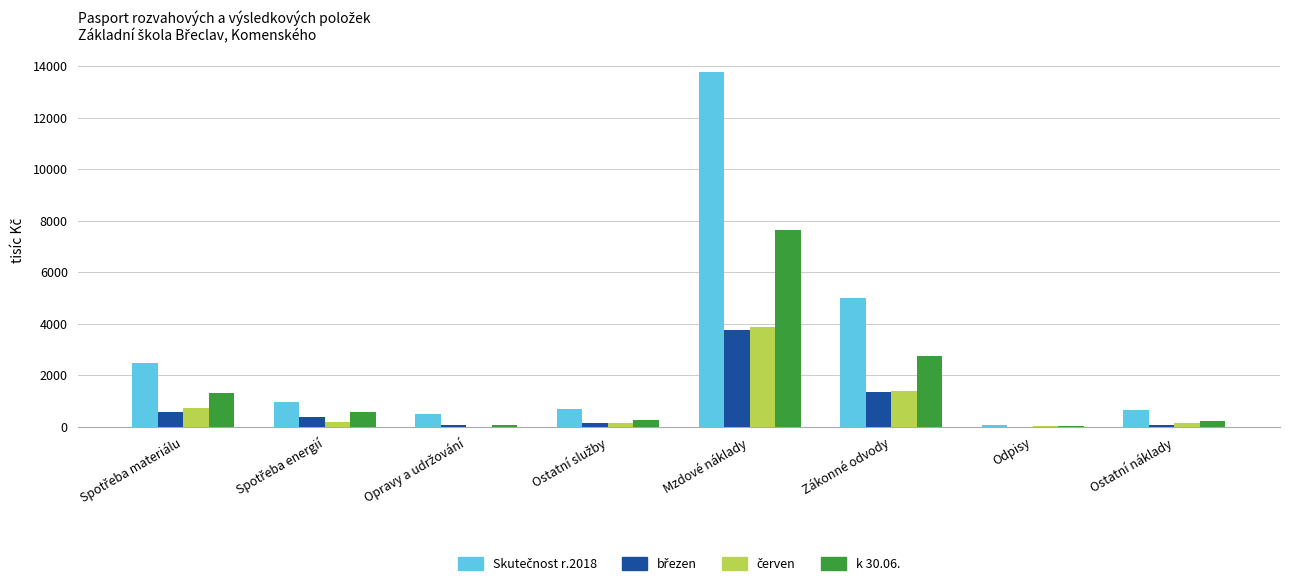

How many groups of bars are there?

8